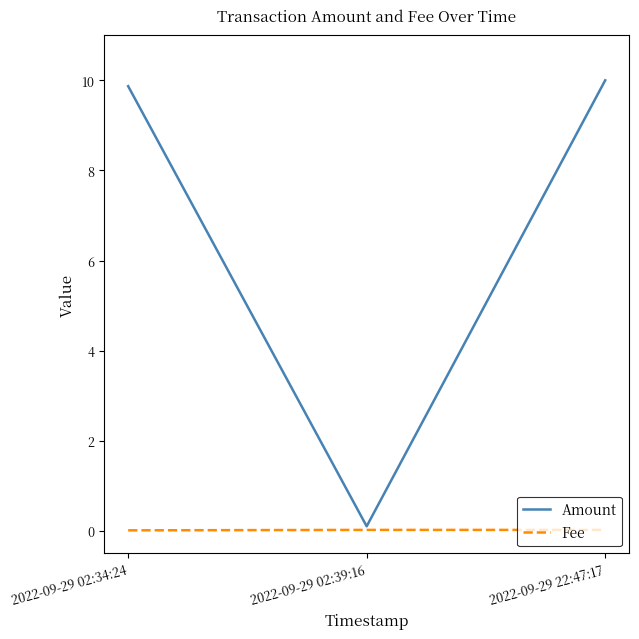

What position from the right is 2022-09-29 02:39:16?

2